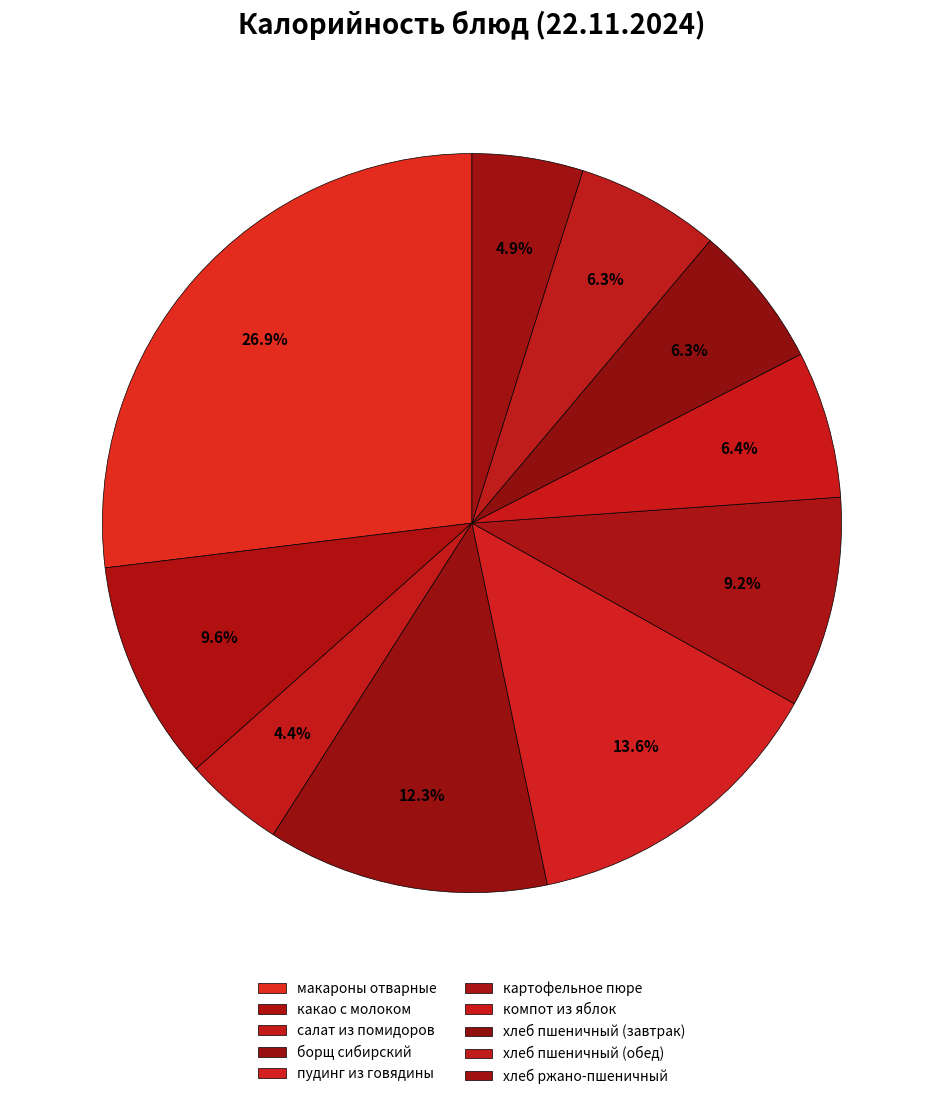

To the nearest percent, what portion does хлеб ржано-пшеничный represent?

5%